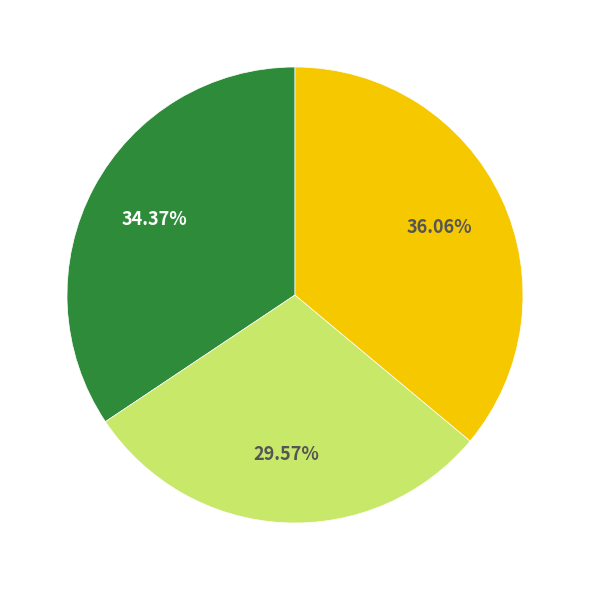

Does any single category account for the majority?

No